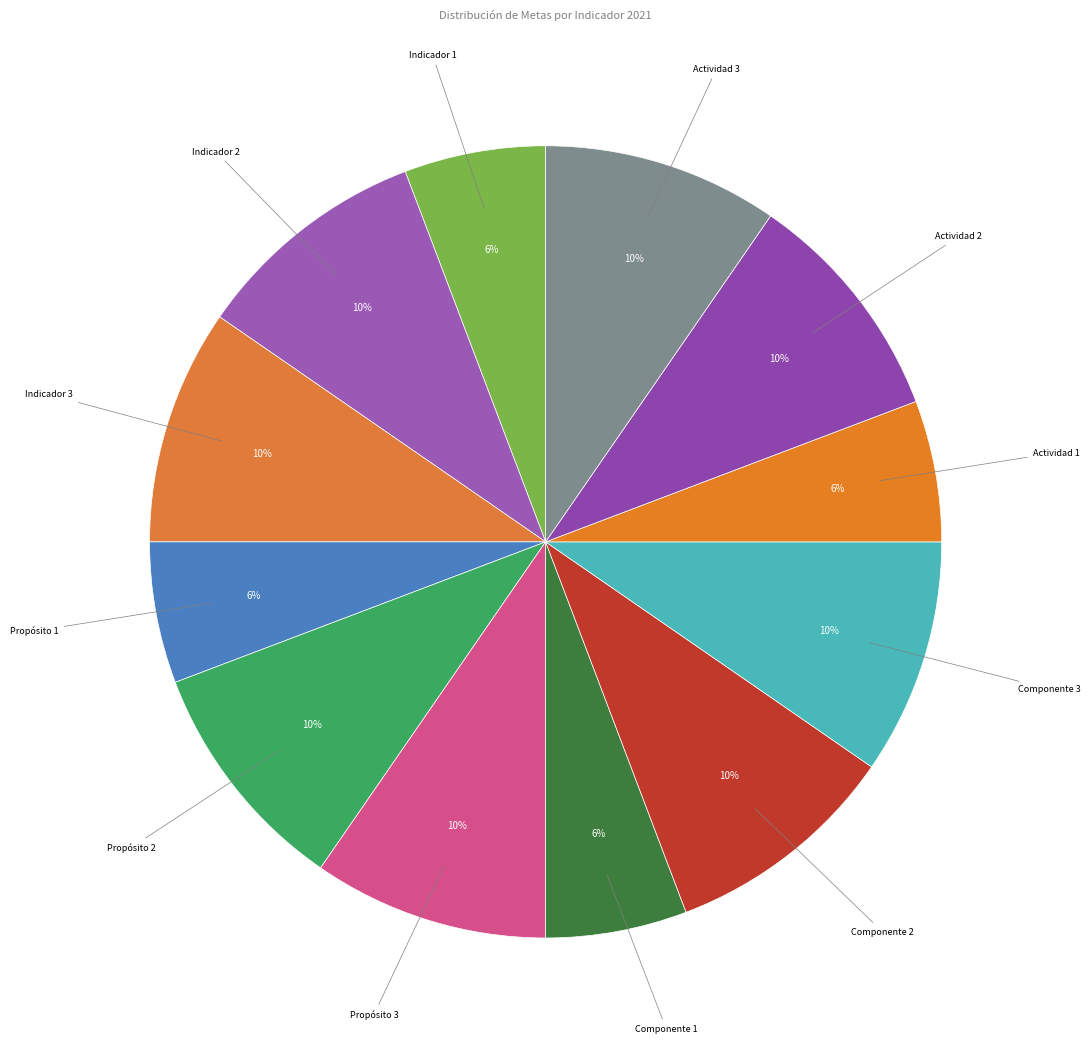

Is it true that Indicador 2 is 18% of the pie?

False